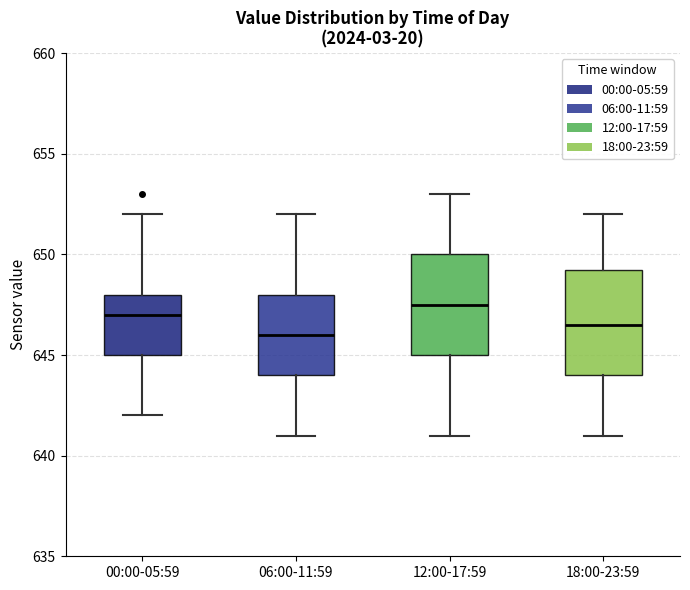

Where does the upper whisker of the box for 12:00-17:59 end on the y-axis? The values are not printed on the chart, so give them approximately, as read against the axis.

653.0